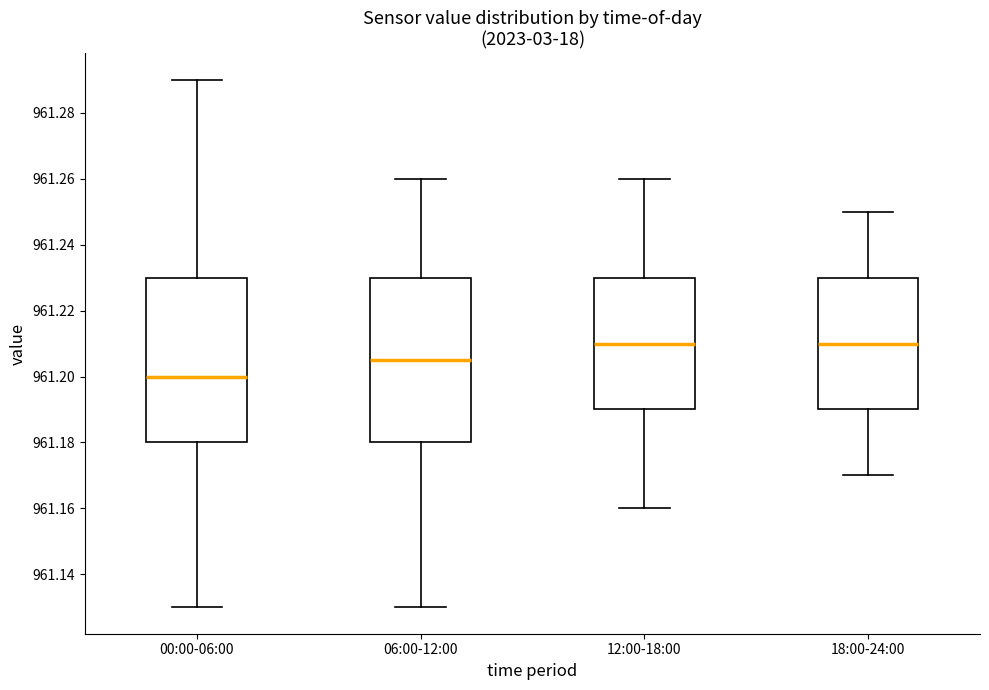

Reading left to right, read every box against the y-axis: the position of its median line, the range the box covers, and the ends of its whiskers. The values are not printed on the chart, so give them approximately, as read against the axis.

00:00-06:00: median 961.200, box 961.180 to 961.230, whiskers 961.130 to 961.290
06:00-12:00: median 961.206, box 961.180 to 961.230, whiskers 961.130 to 961.260
12:00-18:00: median 961.210, box 961.190 to 961.230, whiskers 961.160 to 961.260
18:00-24:00: median 961.210, box 961.190 to 961.230, whiskers 961.170 to 961.250